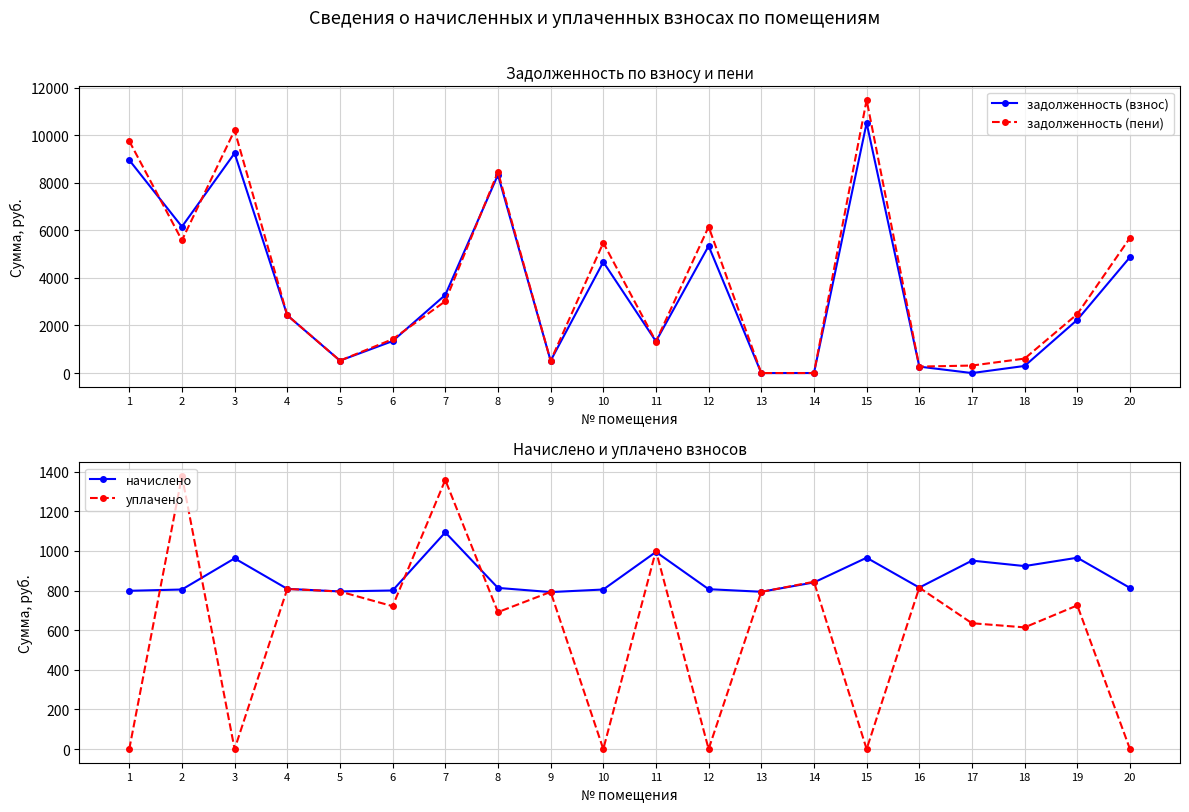

Reading right to left, extract all data points from this chart.

задолженность (взнос): 20=4871.4	19=2239.2	18=299.5	17=0.1	16=271.6	15=10513.2	14=1.8	13=0.0	12=5342.6	11=1333.2	10=4670.0	9=516.5	8=8332.4	7=3284.0	6=1343.8	5=522.7	4=2429.1	3=9242.5	2=6152.6	1=8952.6
задолженность (пени): 20=5684.6	19=2479.7	18=608.9	17=316.0	16=272.0	15=11478.7	14=0.0	13=0.6	12=6149.4	11=1326.9	10=5475.2	9=515.7	8=8454.6	7=3019.3	6=1423.1	5=523.1	4=2429.4	3=10204.8	2=5579.8	1=9751.3
начислено: 20=813.2	19=965.5	18=923.4	17=950.9	16=814.9	15=965.5	14=840.8	13=793.8	12=806.8	11=994.7	10=805.1	9=792.2	8=813.2	7=1093.5	6=800.3	5=795.4	4=808.4	3=962.3	2=805.1	1=798.7
уплачено: 20=0.0	19=725.0	18=614.0	17=635.0	16=814.5	15=0.0	14=844.3	13=793.2	12=0.0	11=1001.0	10=0.0	9=793.0	8=691.0	7=1358.1	6=721.0	5=795.0	4=808.0	3=0.0	2=1378.0	1=0.0